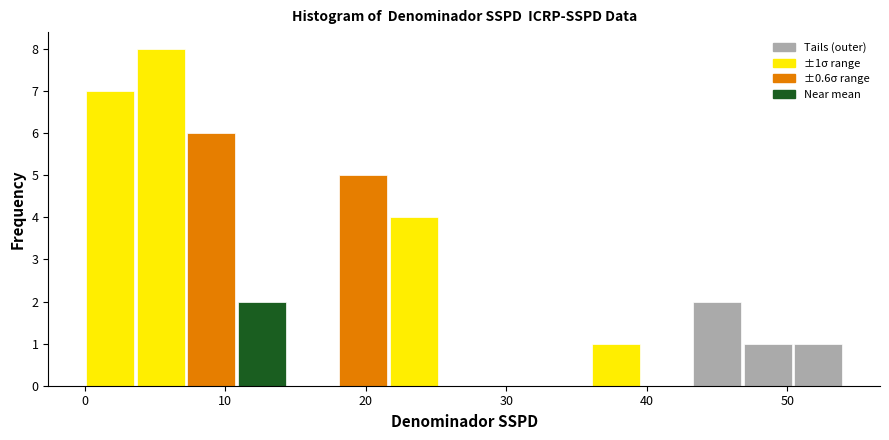

Read against the x-axis, roughly where is the centre of the tallest bar?

5